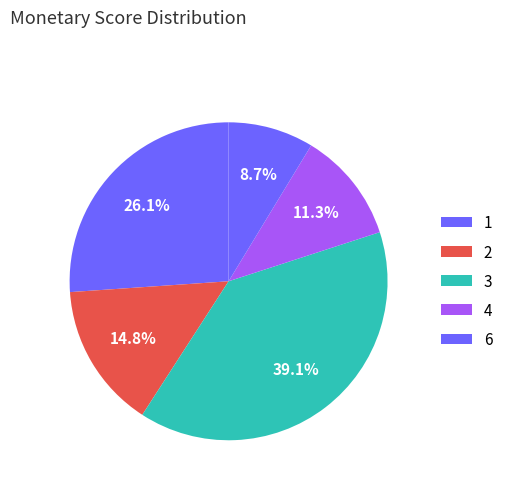

How many segments does this pie chart have?

5